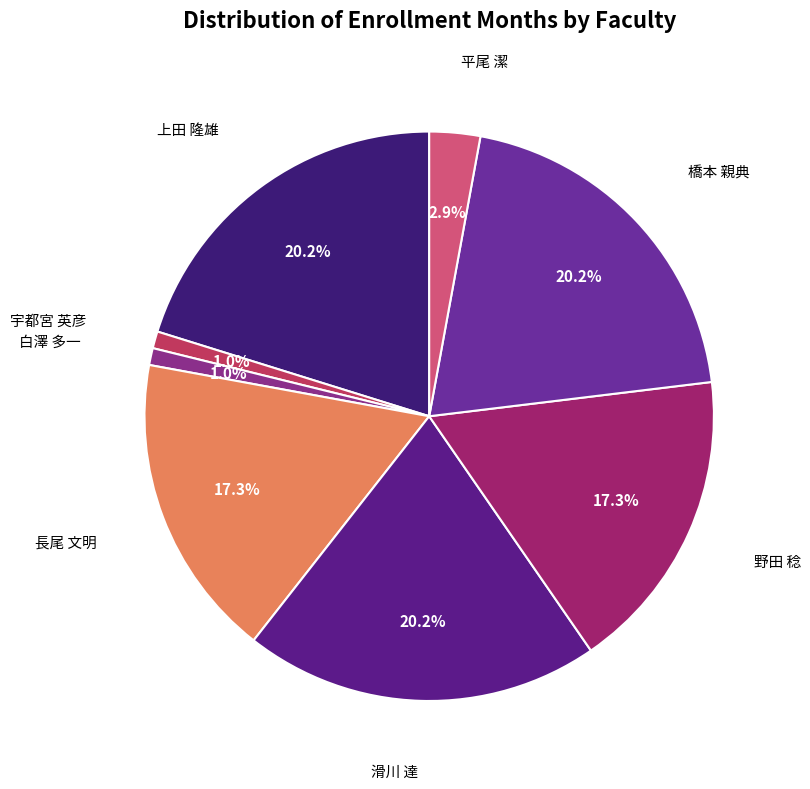

What is the total percentage of 上田 隆雄 and 宇都宮 英彦?

21.2%